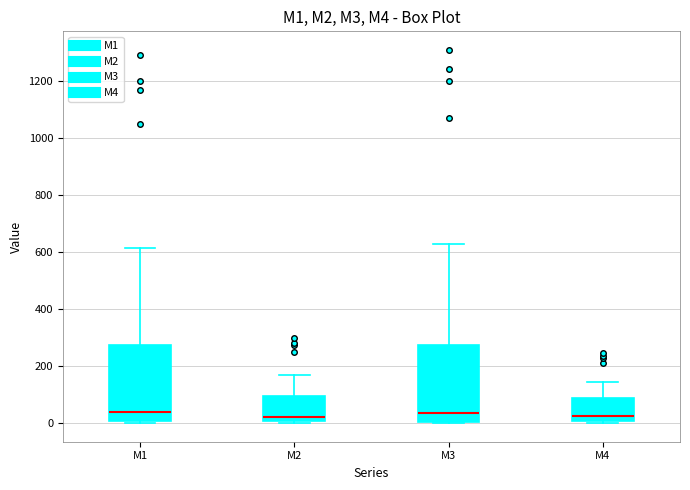

Reading left to right, read every box against the y-axis: the position of its median line, the range the box covers, and the ends of its whiskers. The values are not printed on the chart, so give them approximately, as read against the axis.

M1: median 40, box 0 to 280, whiskers 0 to 620
M2: median 20, box 0 to 100, whiskers 0 to 160
M3: median 40, box 0 to 280, whiskers 0 to 620
M4: median 20, box 0 to 80, whiskers 0 (just below the box's lower edge) to 140